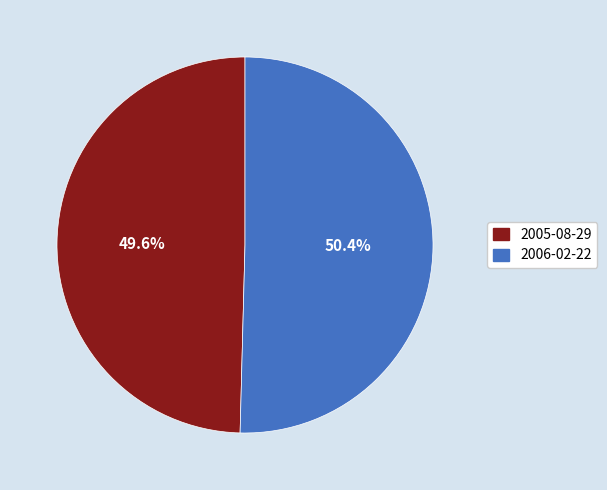

Which slice represents more than half of the pie?

2006-02-22